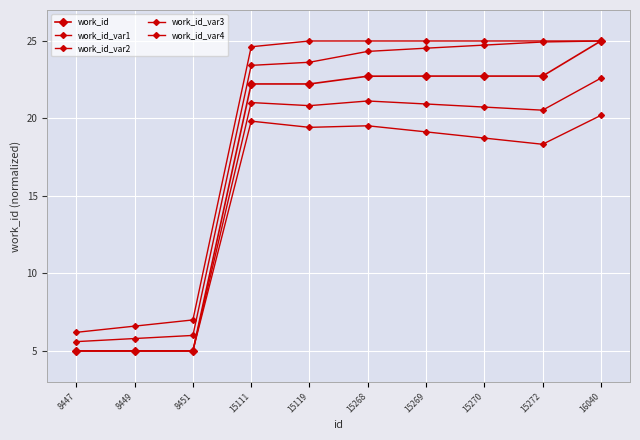

The value of work_id_var2 at 15270 is 25.4. True or false?

False